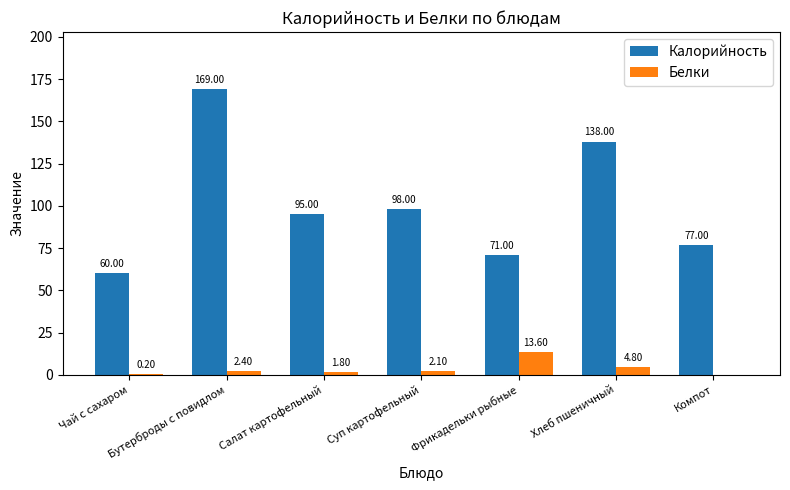

Which series changed the most between Суп картофельный and Компот?

Калорийность